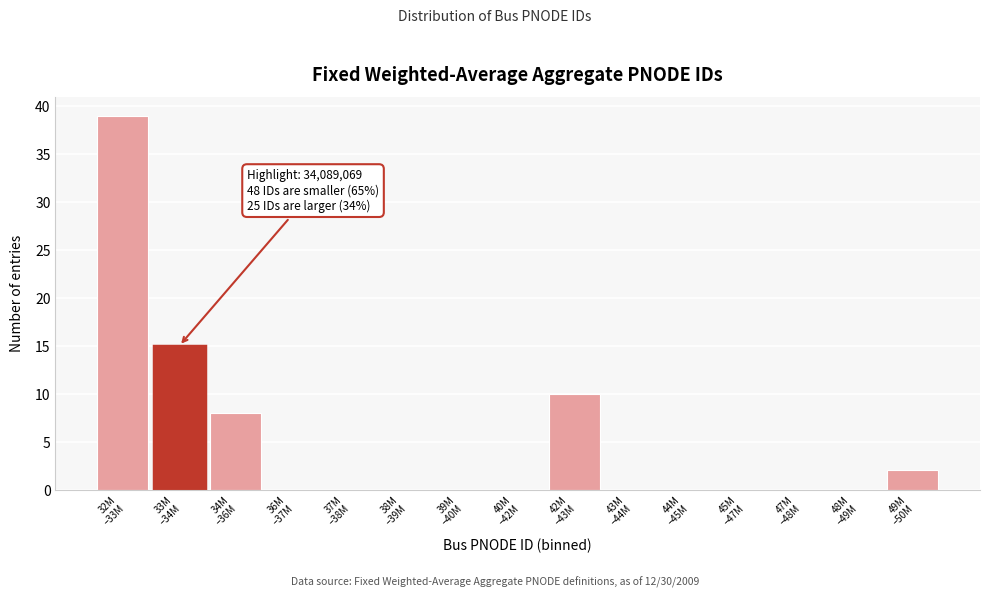

What is the sum of all values?

74